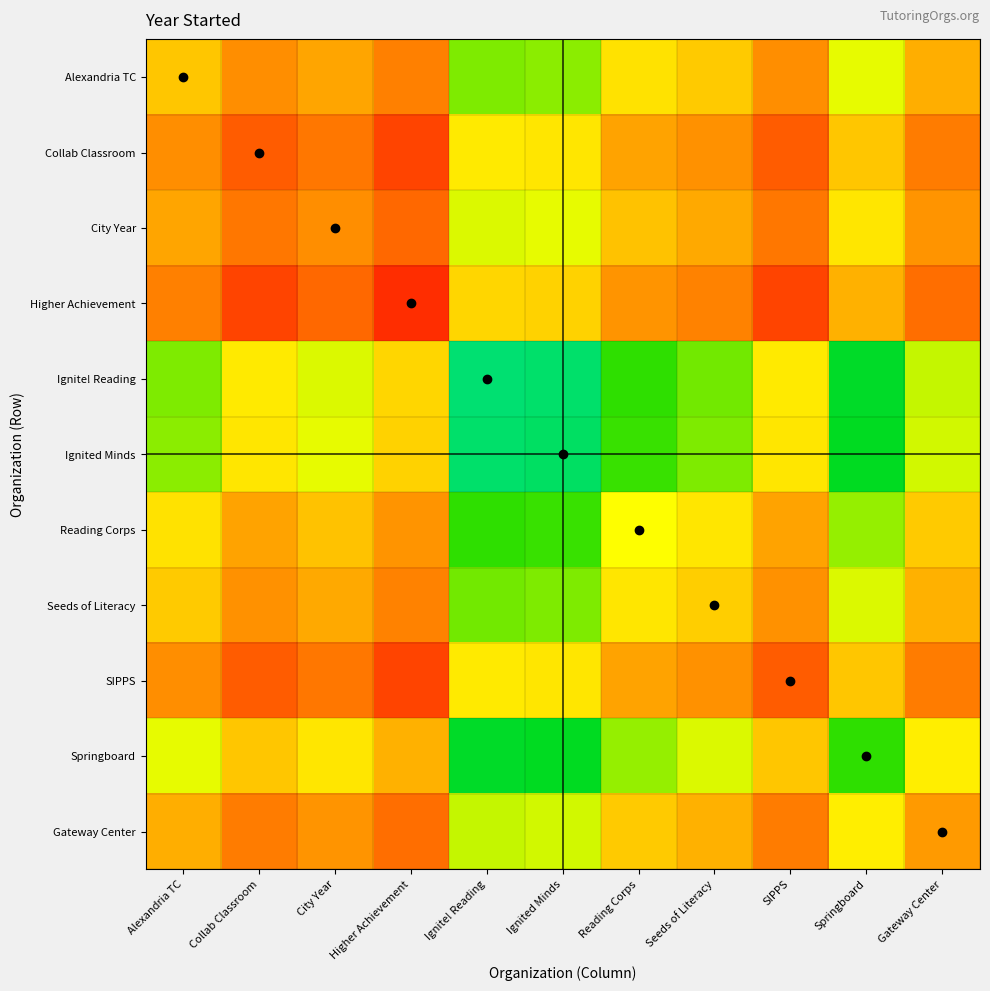

At which category is the sum across all series the highest?

Ignite! Reading